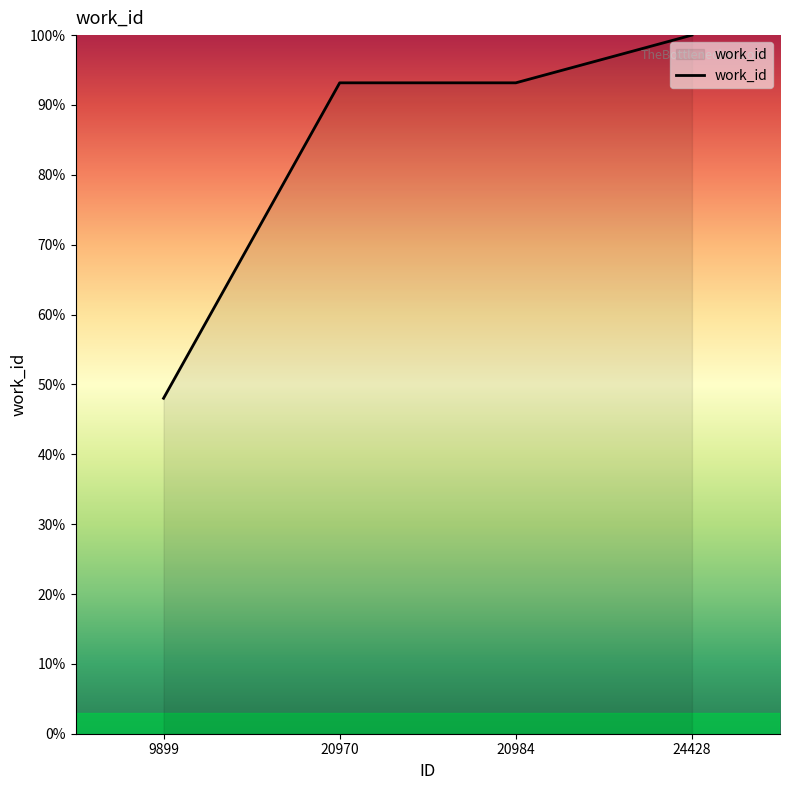

True or false: the data shows 174.5 at 24428.

False